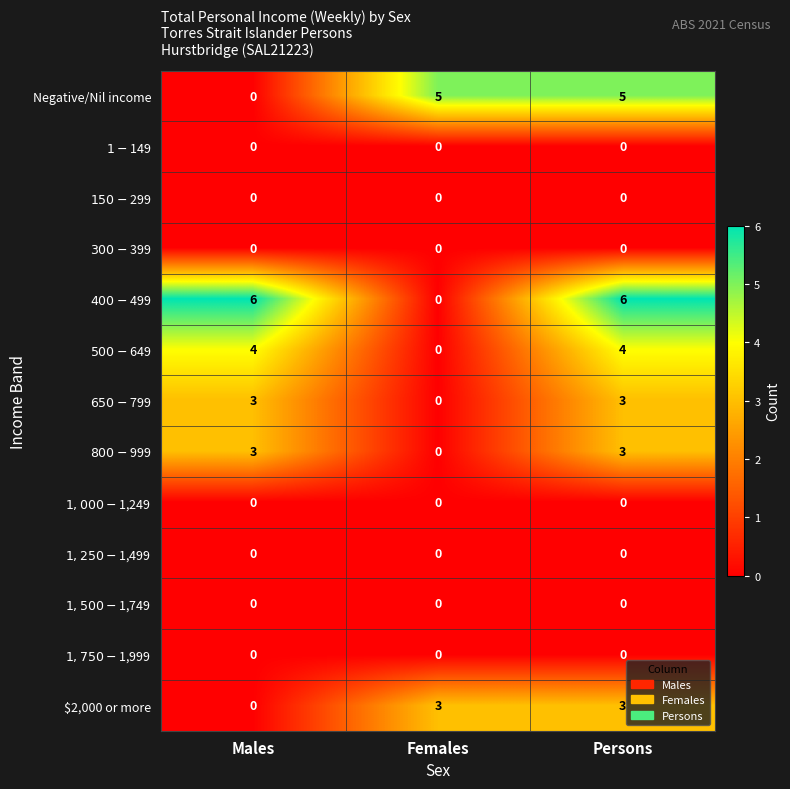

At which category is the sum across all series the highest?

Persons